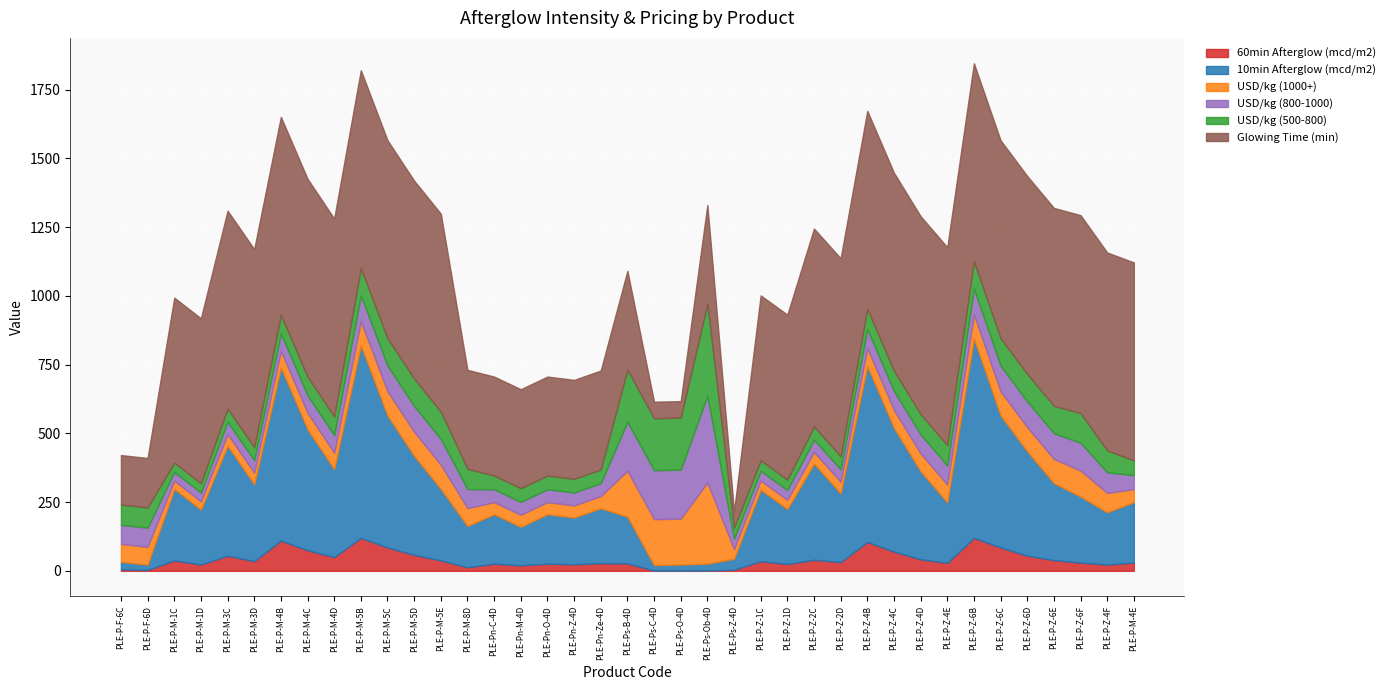

Rank the series by their maximum value, from lowest to highest.

60min Afterglow (mcd/m2), USD/kg (1000+), USD/kg (800-1000), USD/kg (500-800), Glowing Time (min), 10min Afterglow (mcd/m2)